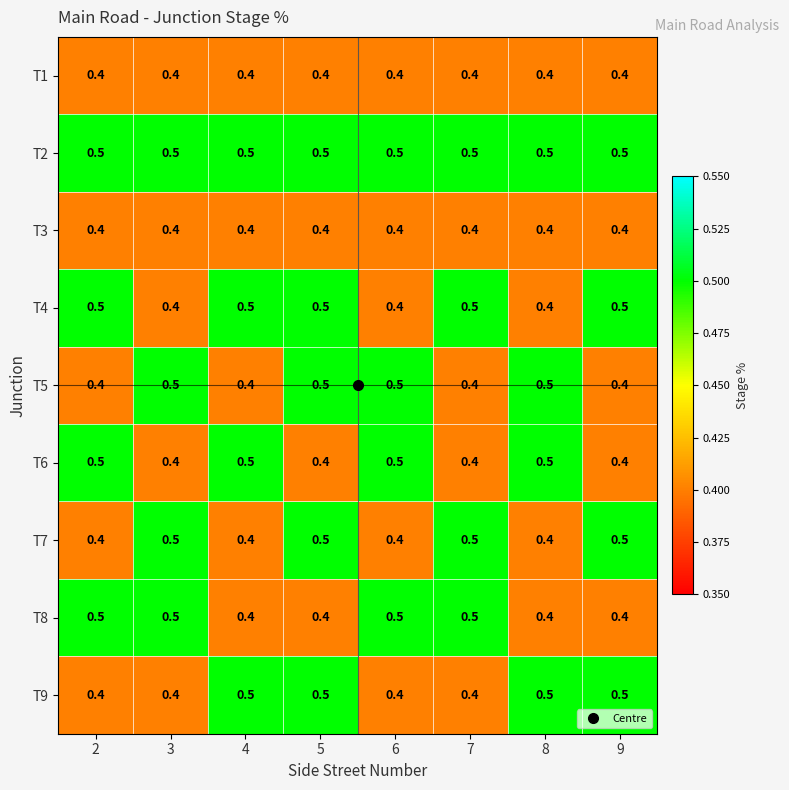

What is the average value of the T9 series?

0.5